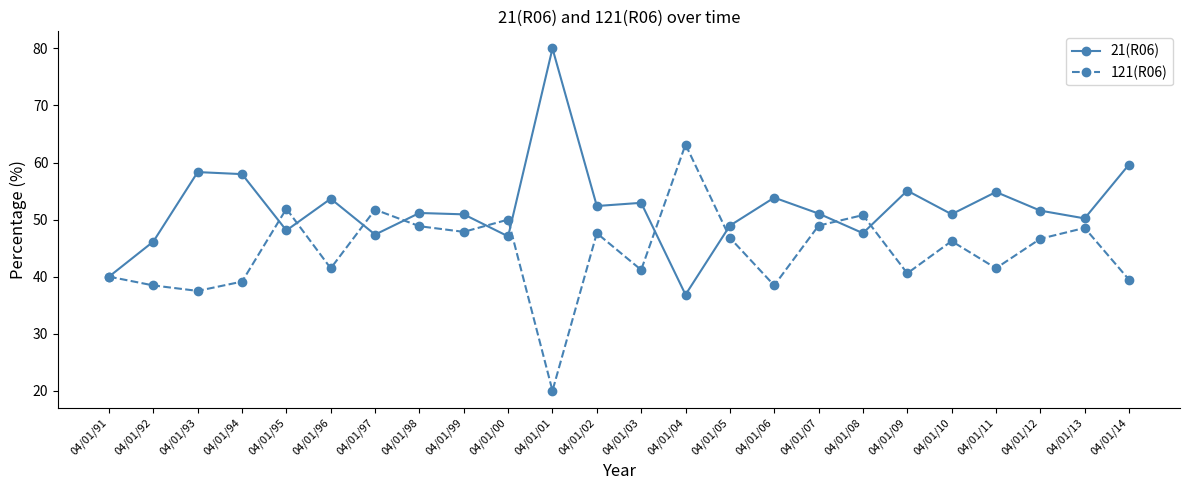

What is the label of the 1st point from the right?

04/01/14